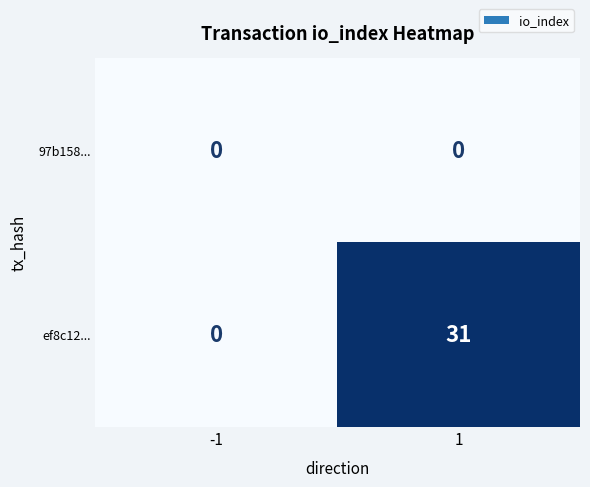

What is the approximate value of ef8c12... at 1, to the nearest 10?

30